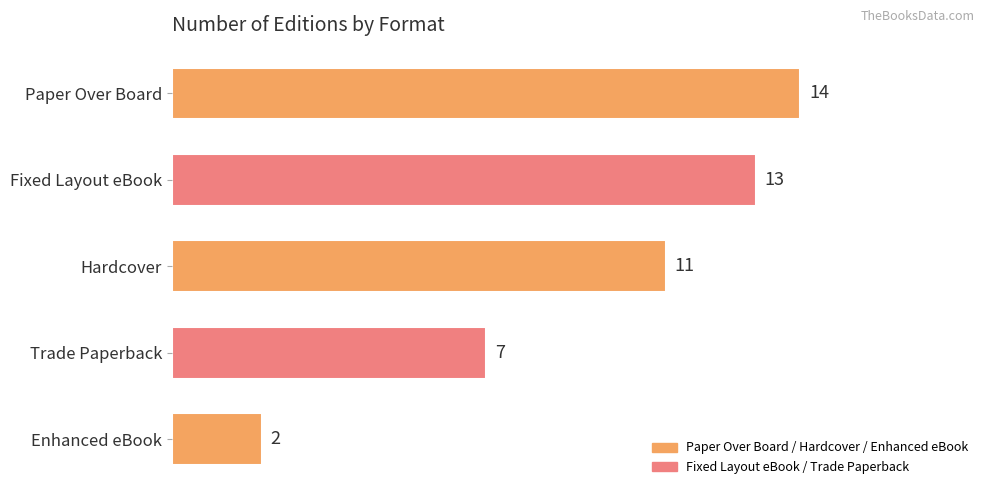

Are the bars horizontal?

Yes